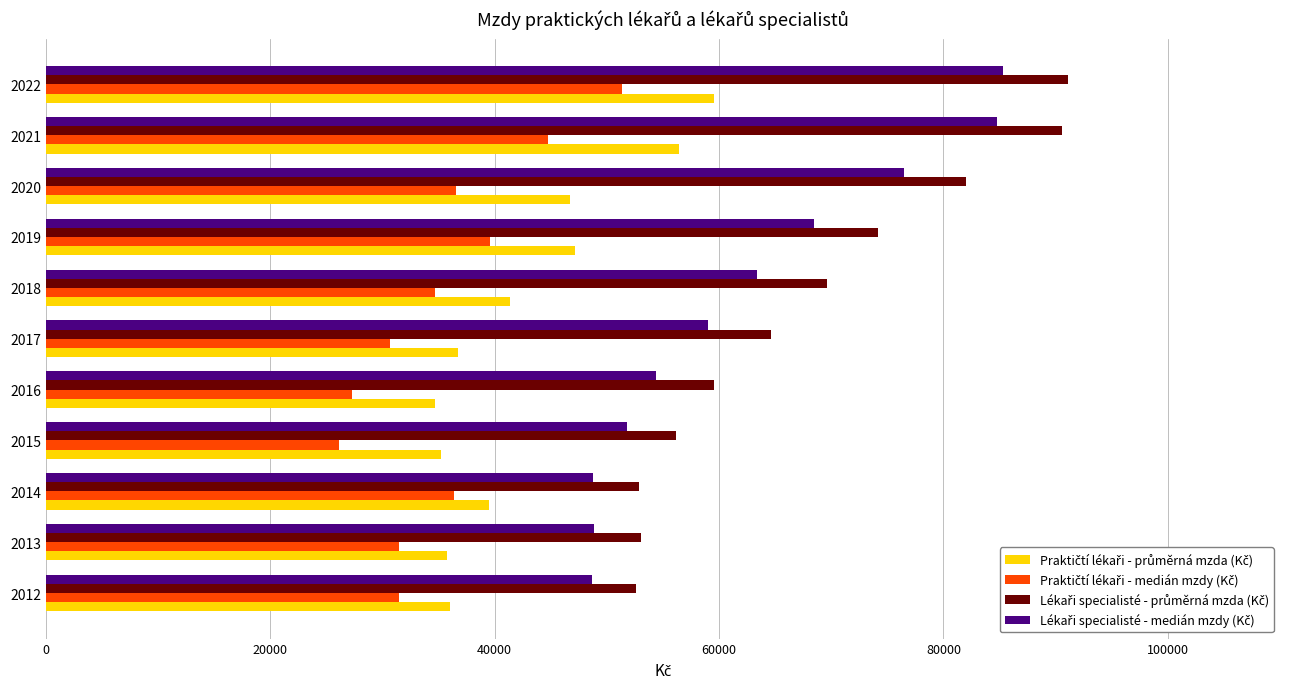

What is the spread (max minus min) of values at 2013?

21600.2